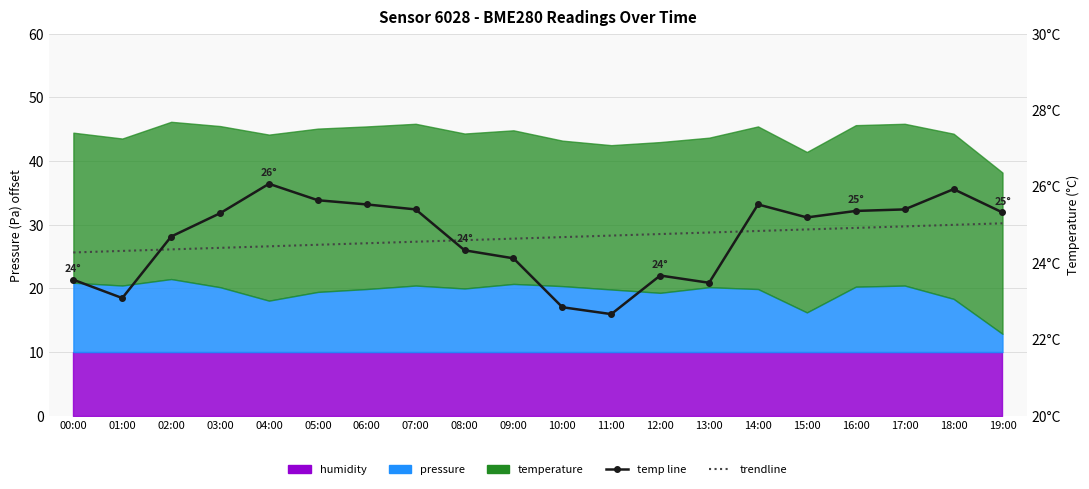

Where is temperature (line) nearest to the value 24?

09:00